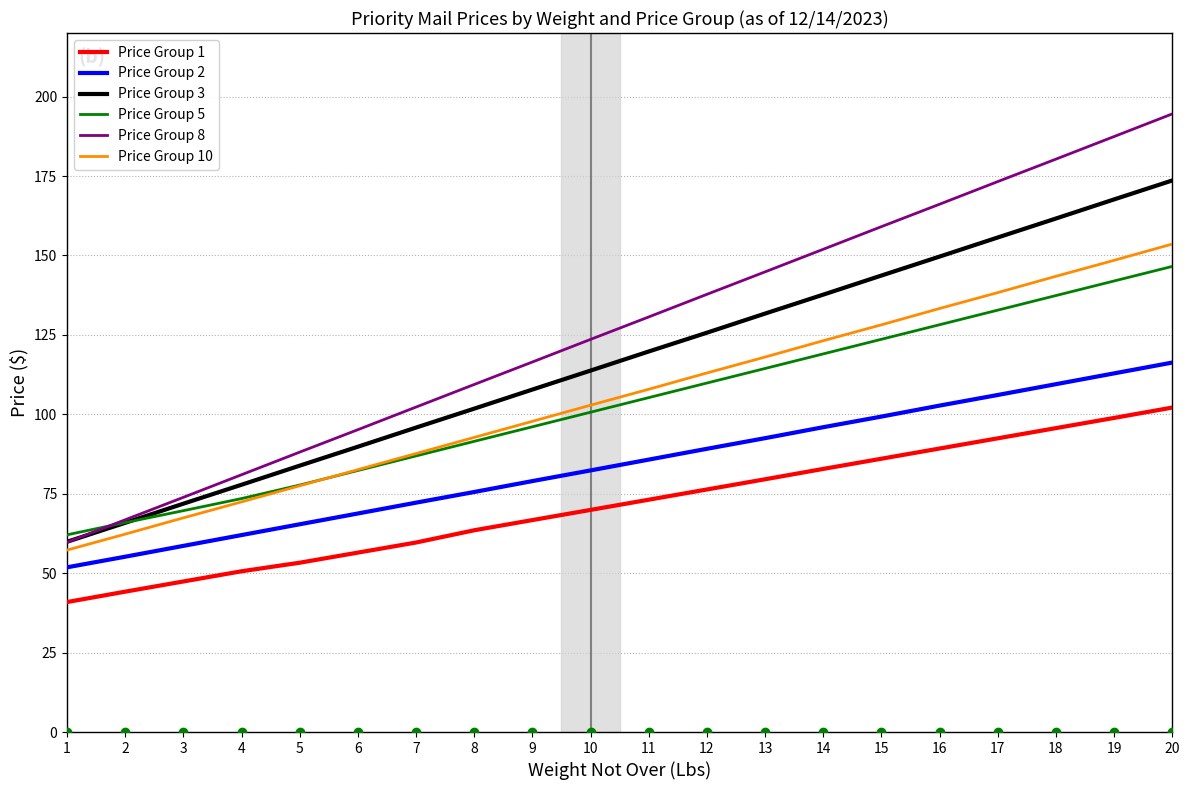

Rank the series by their maximum value, from highest to lowest.

Price Group 8, Price Group 3, Price Group 10, Price Group 5, Price Group 2, Price Group 1